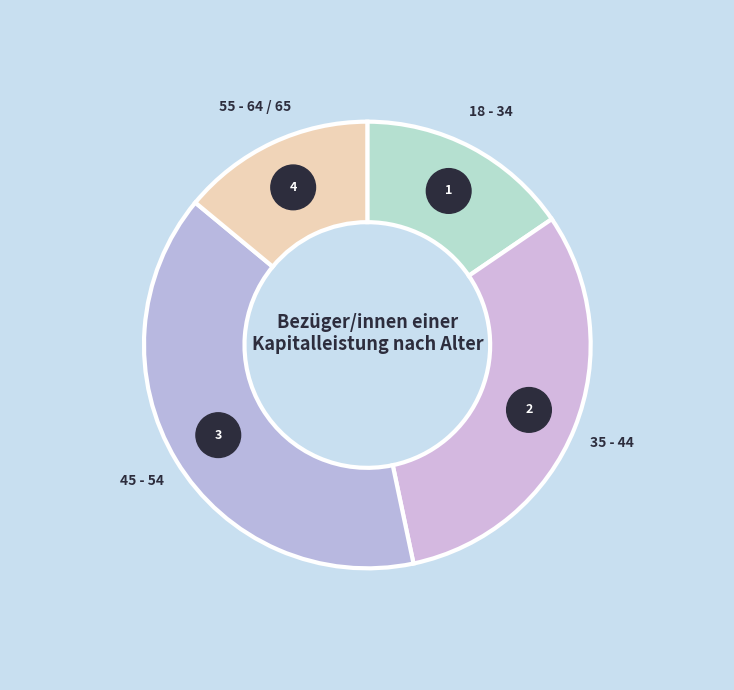

How many slices are in this pie chart?

4